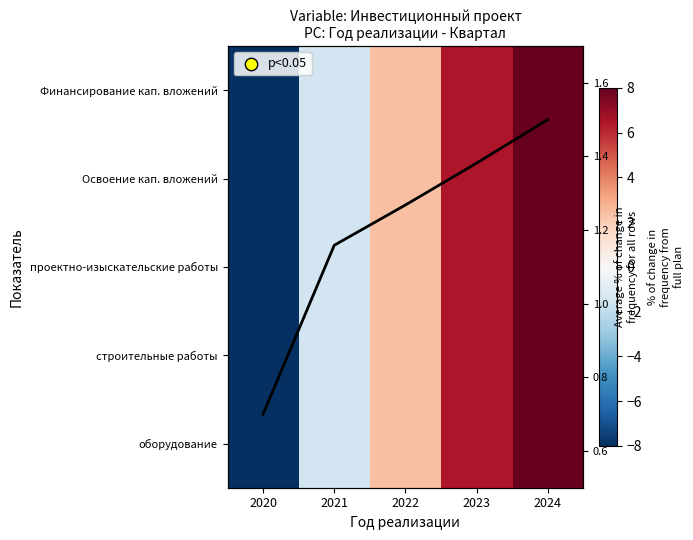

Rank the series by their maximum value, from highest to lowest.

Финансирование кап. вложений, Освоение кап. вложений, оборудование, строительные работы, проектно-изыскательские работы, Avg % change